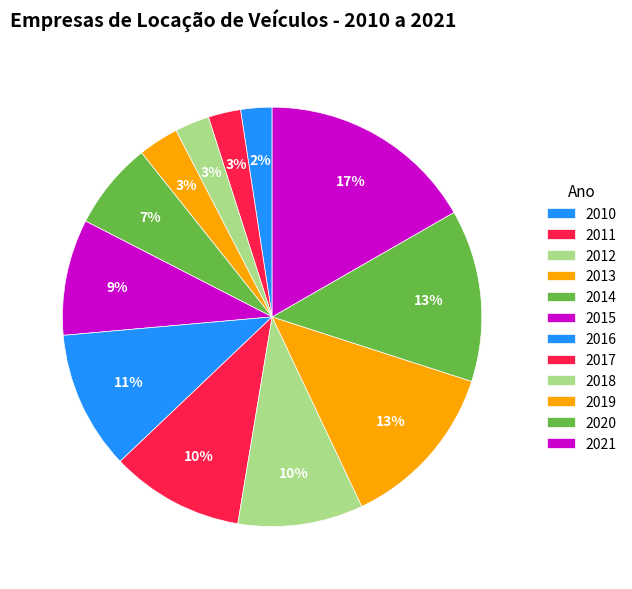

To the nearest percent, what is the average slice percentage?

8%